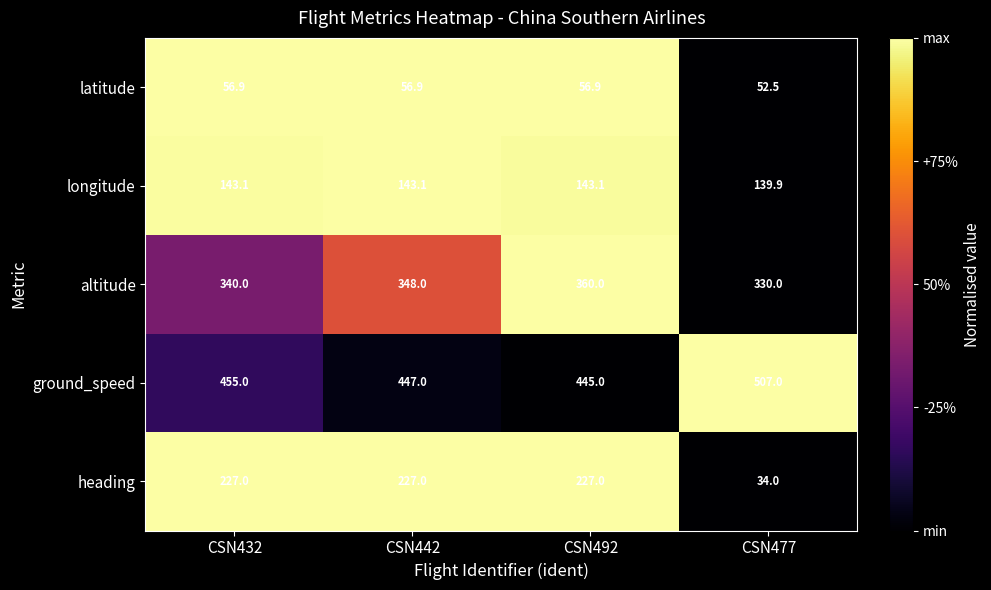

What is the sum of all ground_speed values?

1854.0